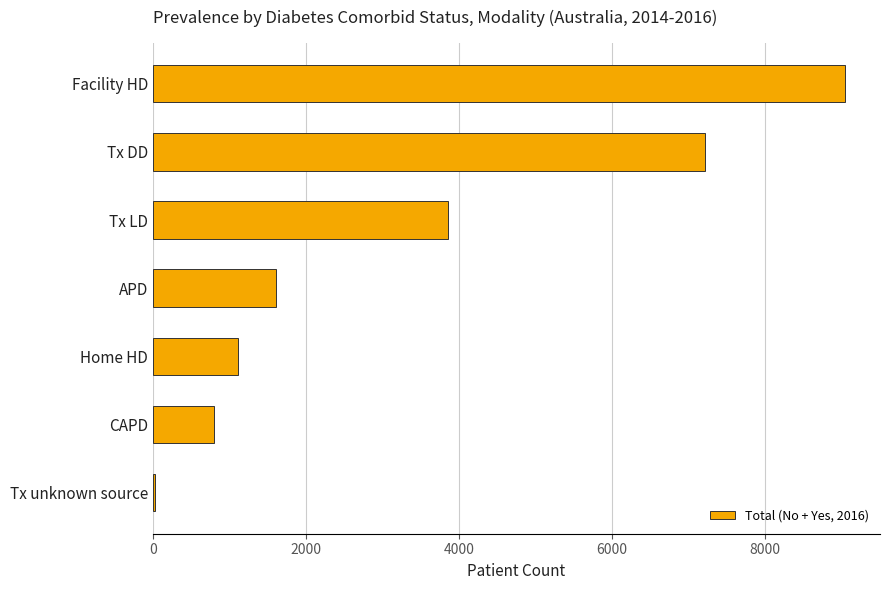

The value at Tx DD is 11047. True or false?

False